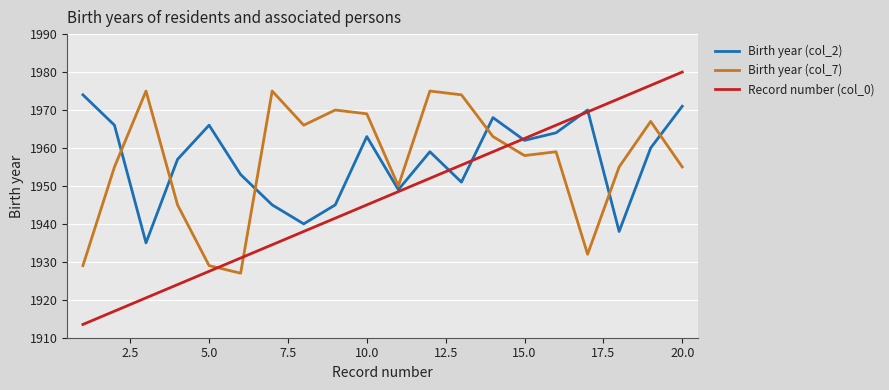

True or false: Birth year (col_7) and Birth year (col_2) intersect in this chart.

True